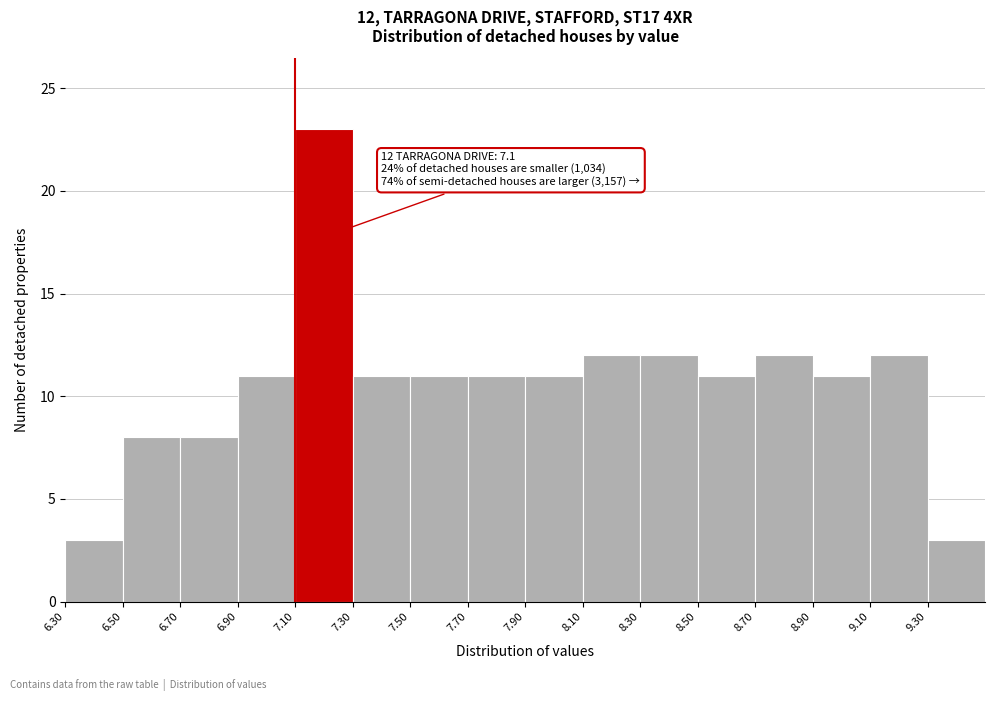

Over which range of the x-axis is the bar tallest?

7.1 to 7.3